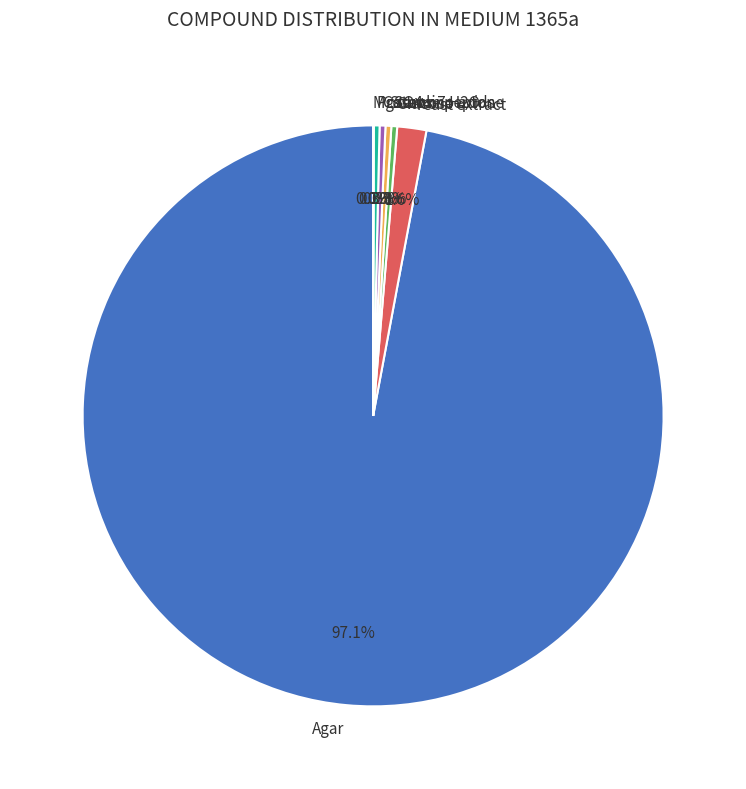

What portion of the pie excludes Yeast extract?

98.4%